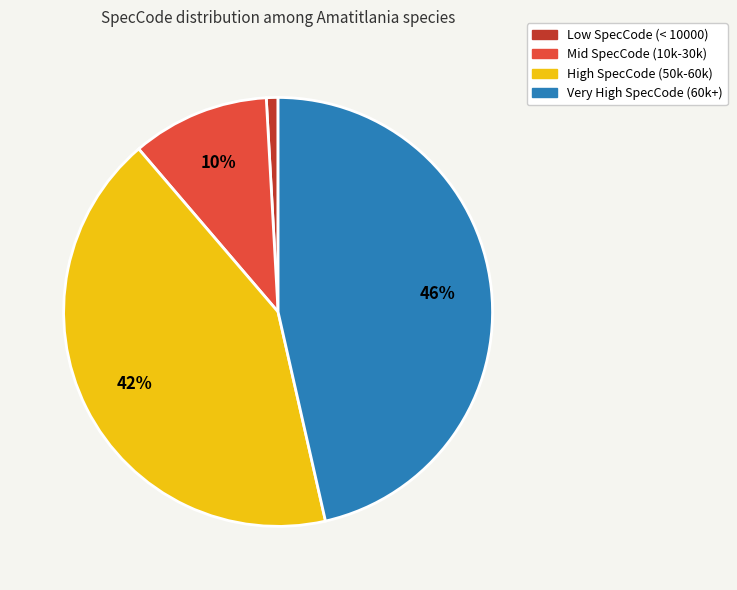

Is Mid SpecCode (10k-30k) the majority of the pie?

No